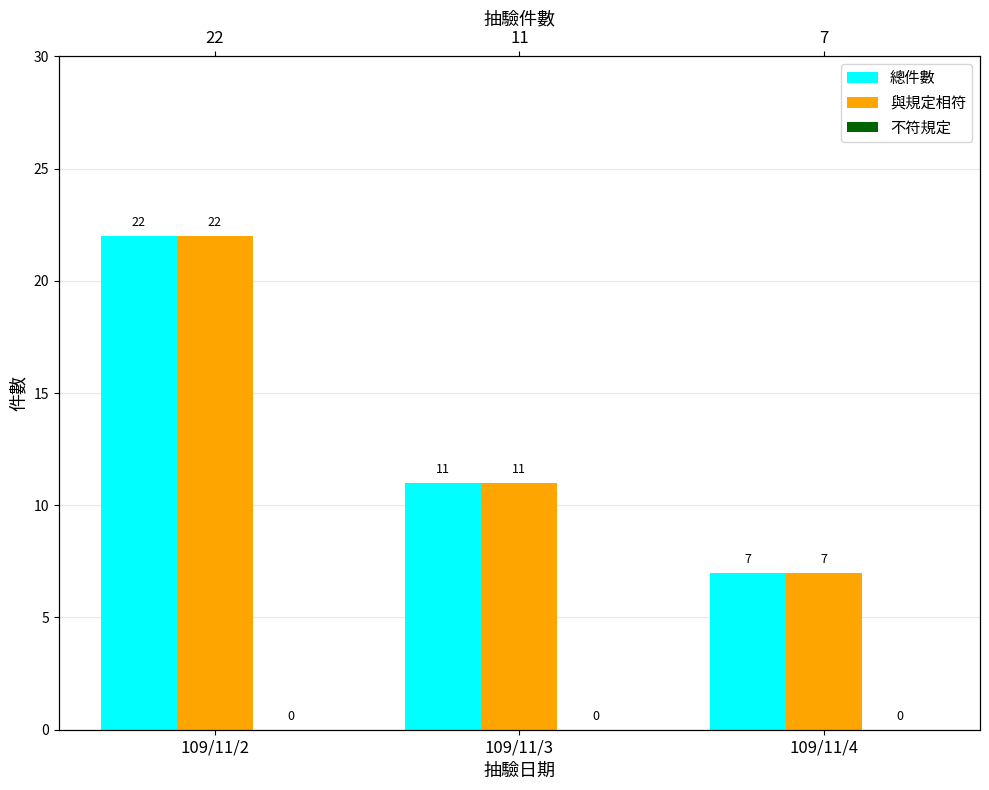

Reading left to right, list all the values displayed in this chart.

總件數: 109/11/2=22	109/11/3=11	109/11/4=7
與規定相符: 109/11/2=22	109/11/3=11	109/11/4=7
不符規定: 109/11/2=0	109/11/3=0	109/11/4=0